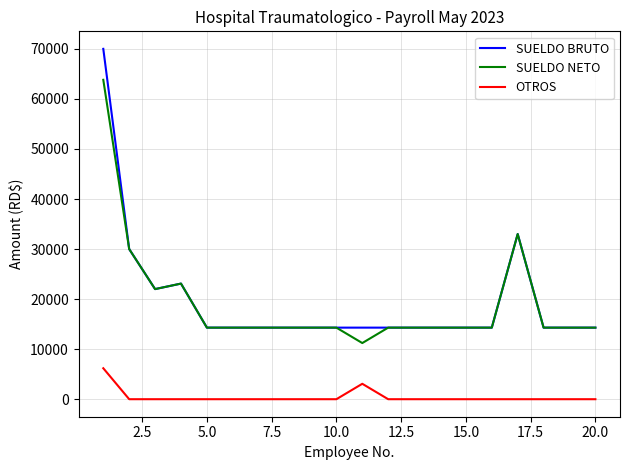

How many lines are shown in the chart?

3